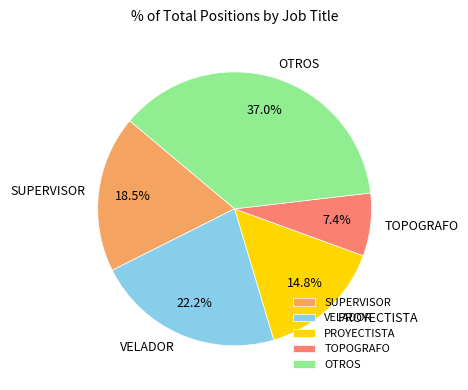

To the nearest percent, what is the average slice percentage?

20%